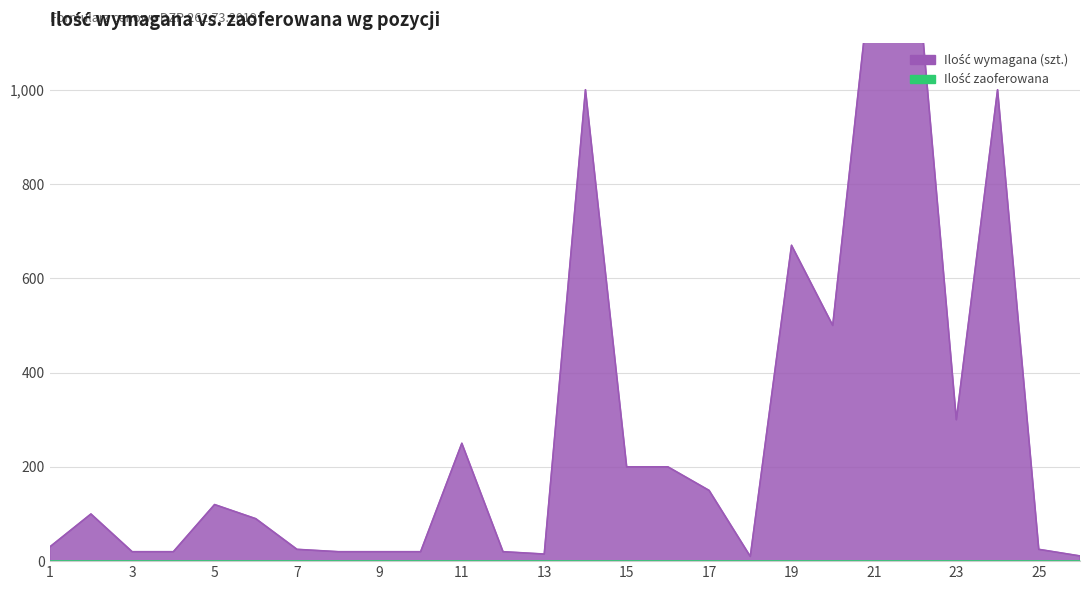

Approximately how many times larger is the value at 19 compared to 4?

33.5